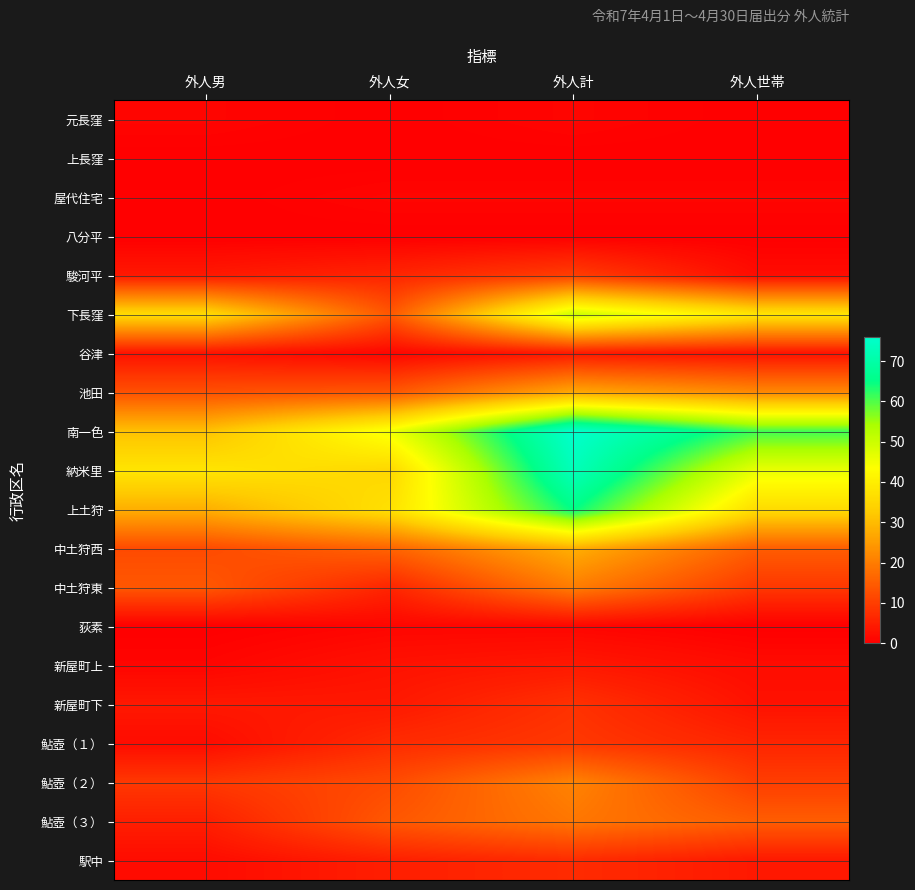

Reading left to right, extract all data points from this chart.

元長窪: 外人男=1	外人女=0	外人計=1	外人世帯=0
上長窪: 外人男=0	外人女=0	外人計=0	外人世帯=0
屋代住宅: 外人男=0	外人女=1	外人計=1	外人世帯=1
八分平: 外人男=0	外人女=0	外人計=0	外人世帯=0
駿河平: 外人男=4	外人女=6	外人計=10	外人世帯=2
下長窪: 外人男=36	外人女=14	外人計=50	外人世帯=38
谷津: 外人男=3	外人女=1	外人計=4	外人世帯=3
池田: 外人男=13	外人女=14	外人計=27	外人世帯=22
南一色: 外人男=31	外人女=45	外人計=76	外人世帯=61
納米里: 外人男=38	外人女=35	外人計=73	外人世帯=46
上土狩: 外人男=28	外人女=37	外人計=65	外人世帯=36
中土狩西: 外人男=12	外人女=16	外人計=28	外人世帯=15
中土狩東: 外人男=14	外人女=6	外人計=20	外人世帯=9
荻素: 外人男=0	外人女=1	外人計=1	外人世帯=0
新屋町上: 外人男=1	外人女=3	外人計=4	外人世帯=2
新屋町下: 外人男=4	外人女=4	外人計=8	外人世帯=3
鮎壺（１）: 外人男=2	外人女=7	外人計=9	外人世帯=6
鮎壺（２）: 外人男=9	外人女=12	外人計=21	外人世帯=10
鮎壺（３）: 外人男=5	外人女=14	外人計=19	外人世帯=15
駅中: 外人男=2	外人女=5	外人計=7	外人世帯=4